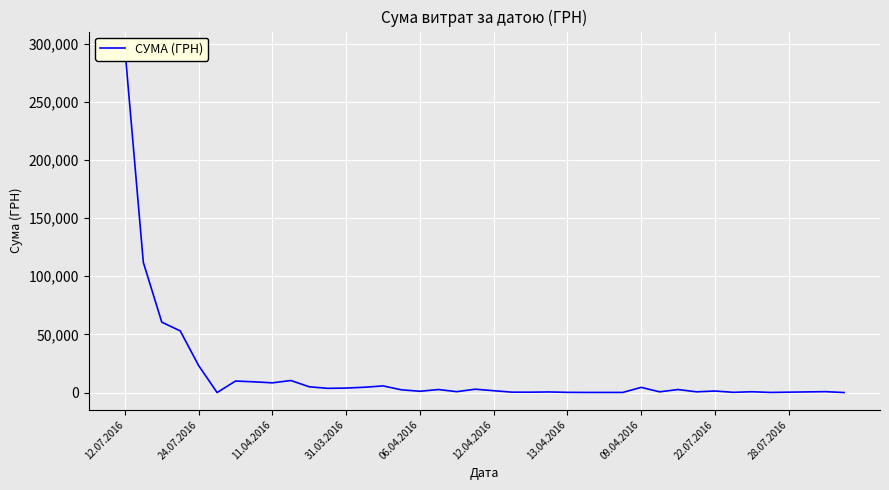

How many points are higher than both their immediate neighbors (excluding endpoints)?

12